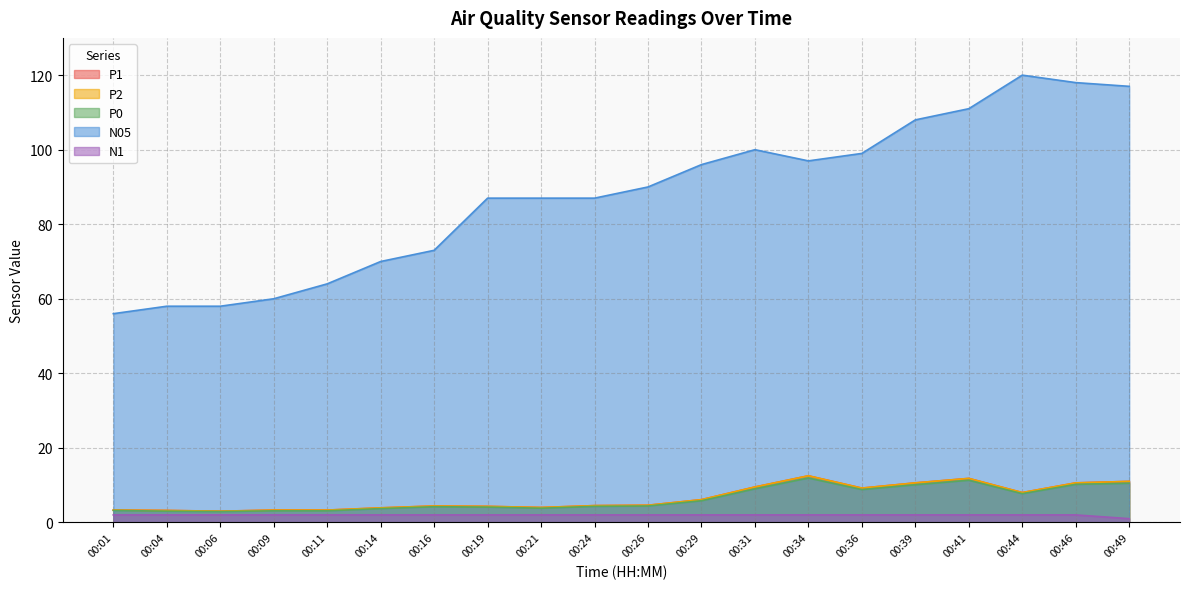

In P2, how many points are lower than both neighbors (excluding endpoints)?

4